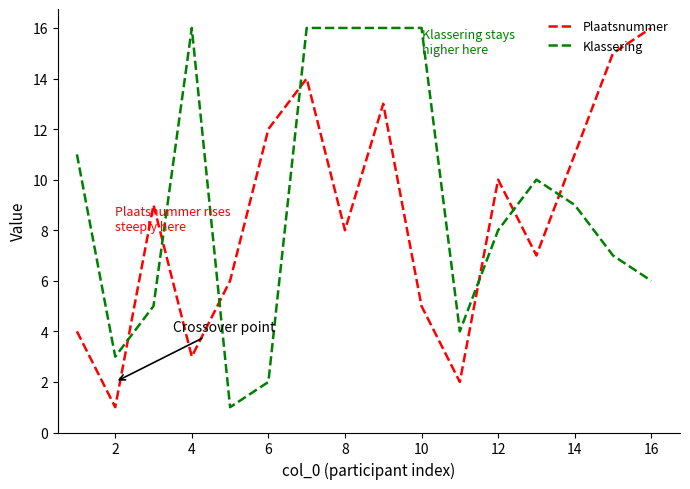

What is the difference between the maximum and minimum values in the Klassering series?

15